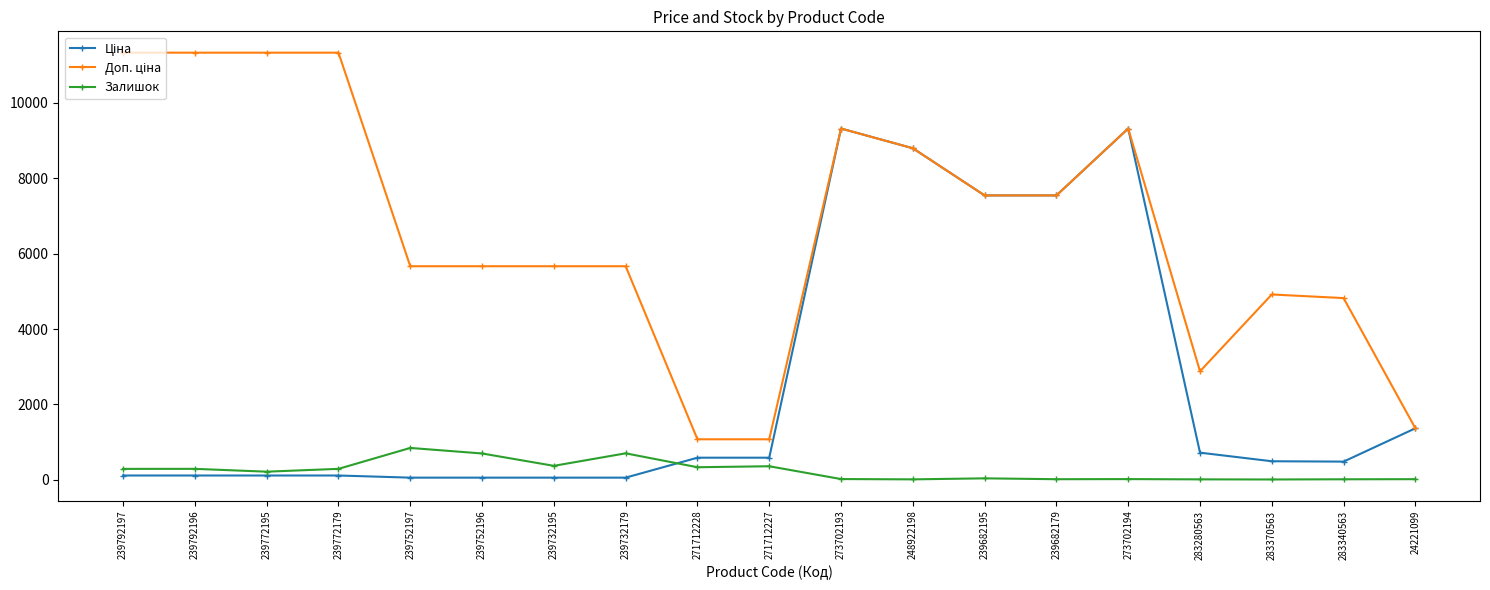

What is the label of the 1st point from the left?

239792197